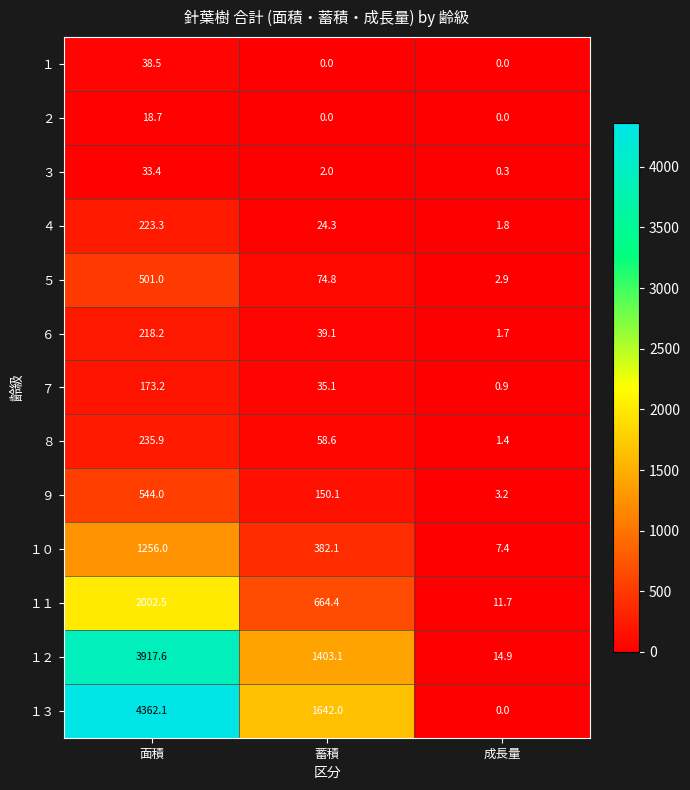

List the labels in order of １２ value, largest first.

面積, 蓄積, 成長量